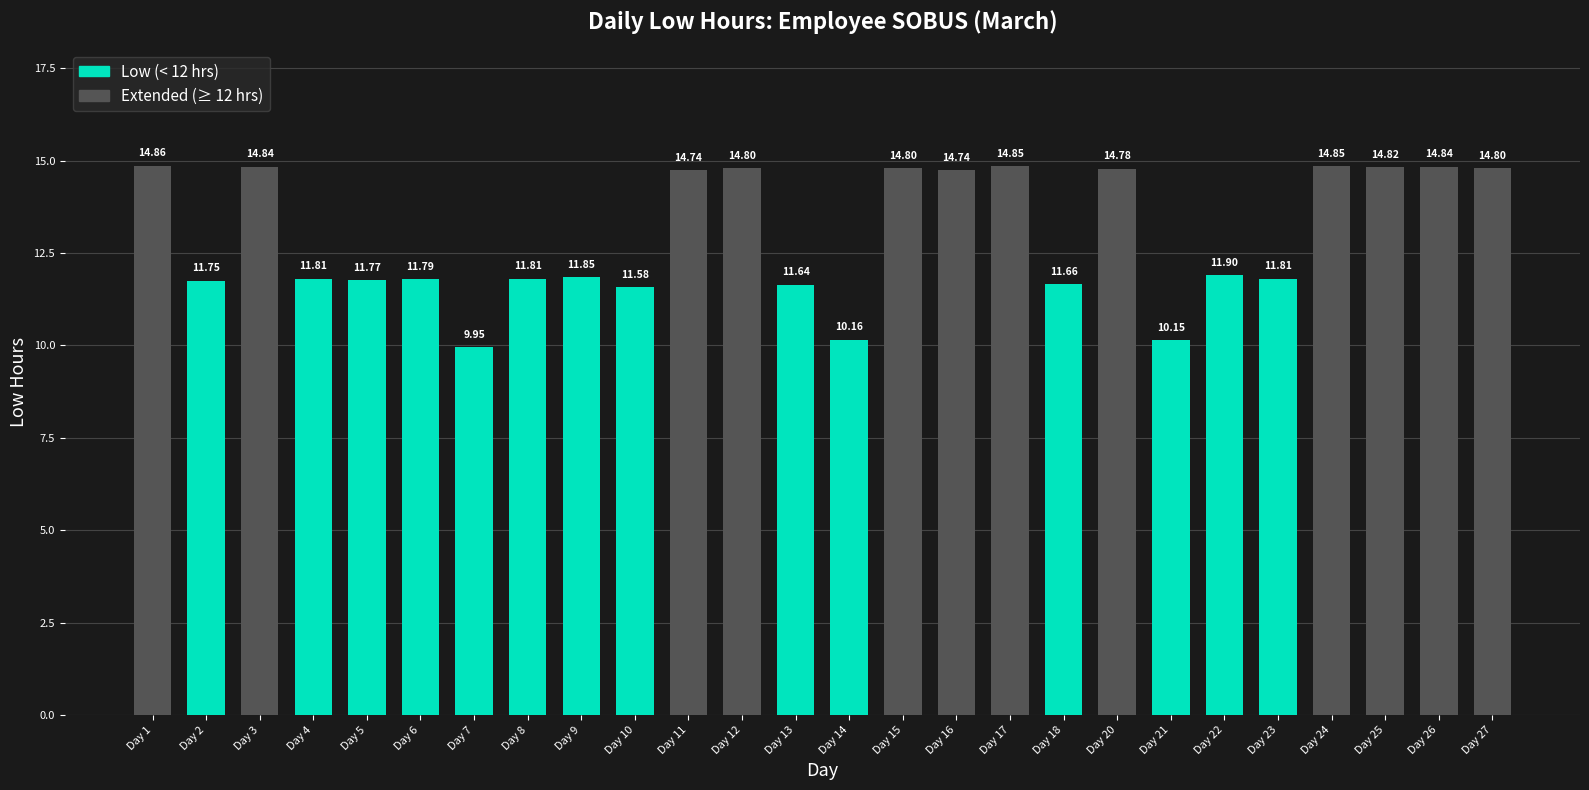

What is the difference between the maximum and minimum values?

4.9